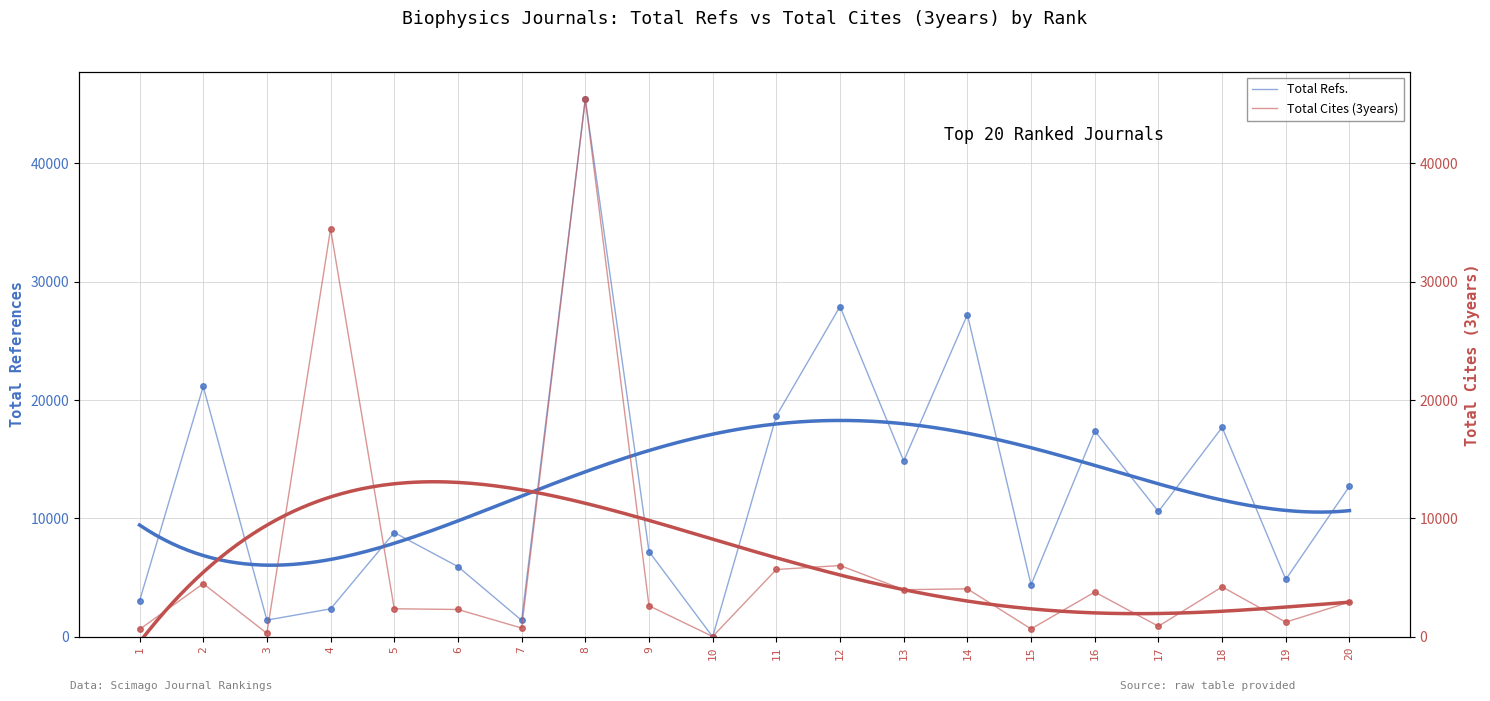

True or false: Total Cites (3years) and Total Refs. cross at least once.

True